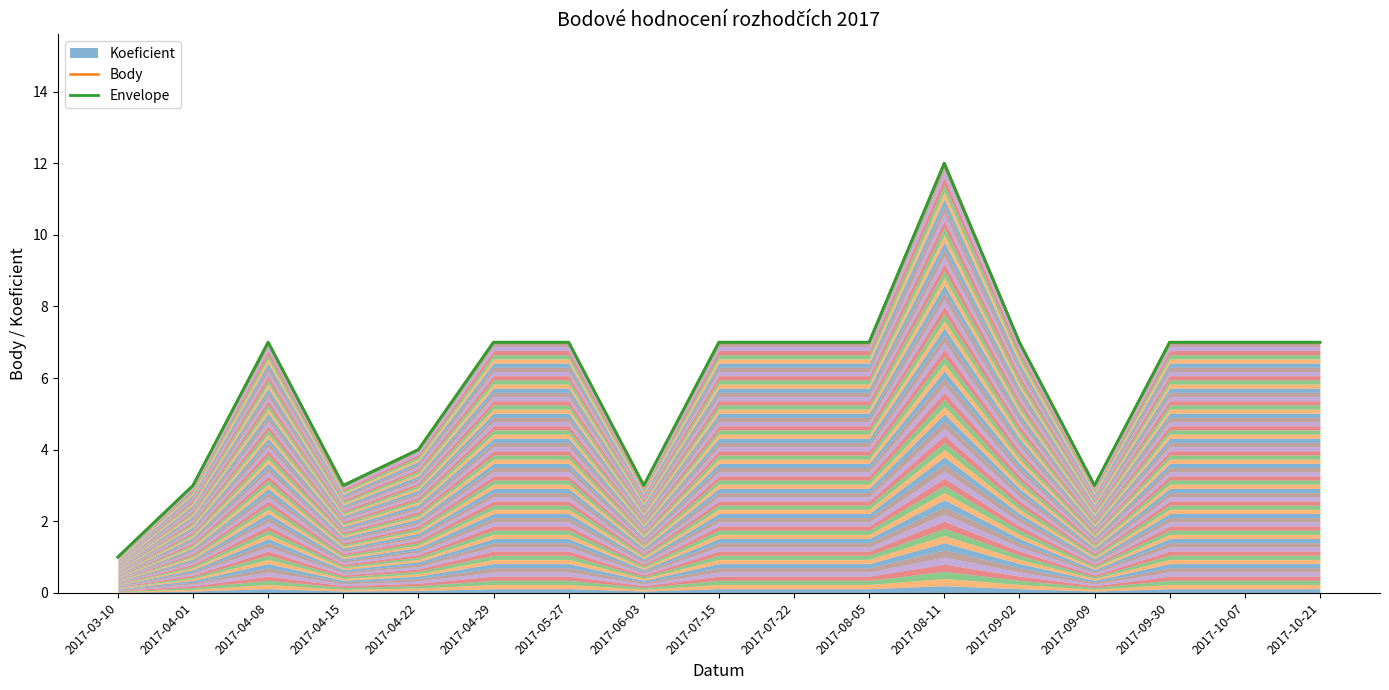

List the series in order of their peak value, highest first.

Koeficient, Body, Envelope